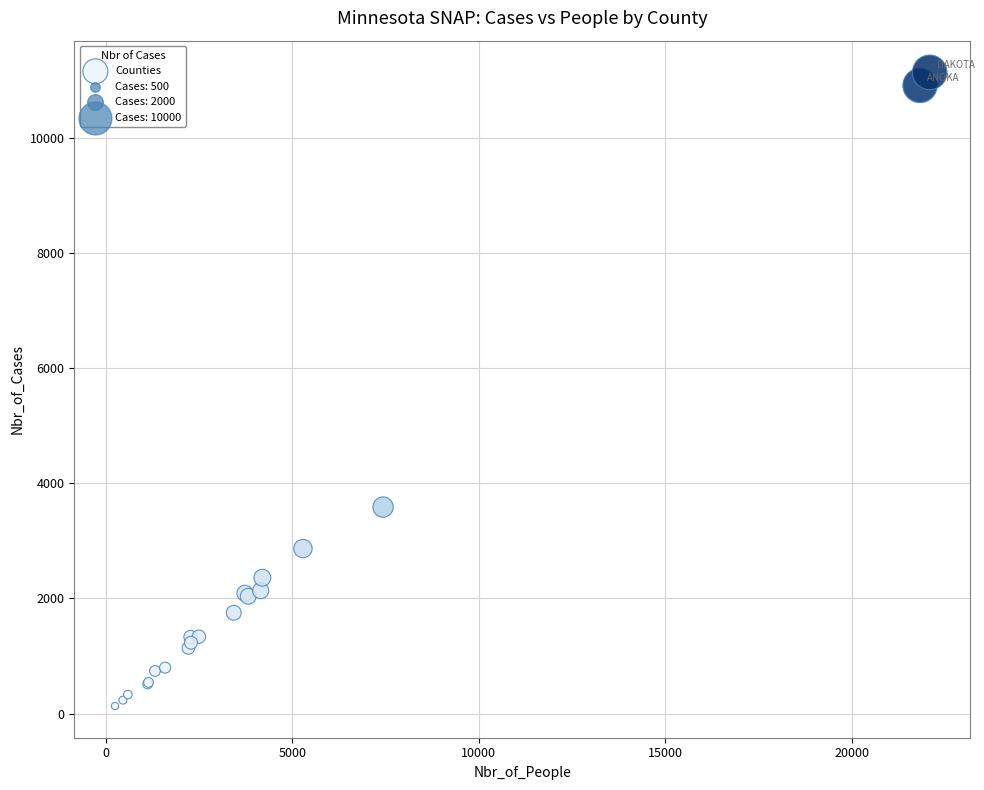

What Y value in the scatter plot is closest to 5635?

3588